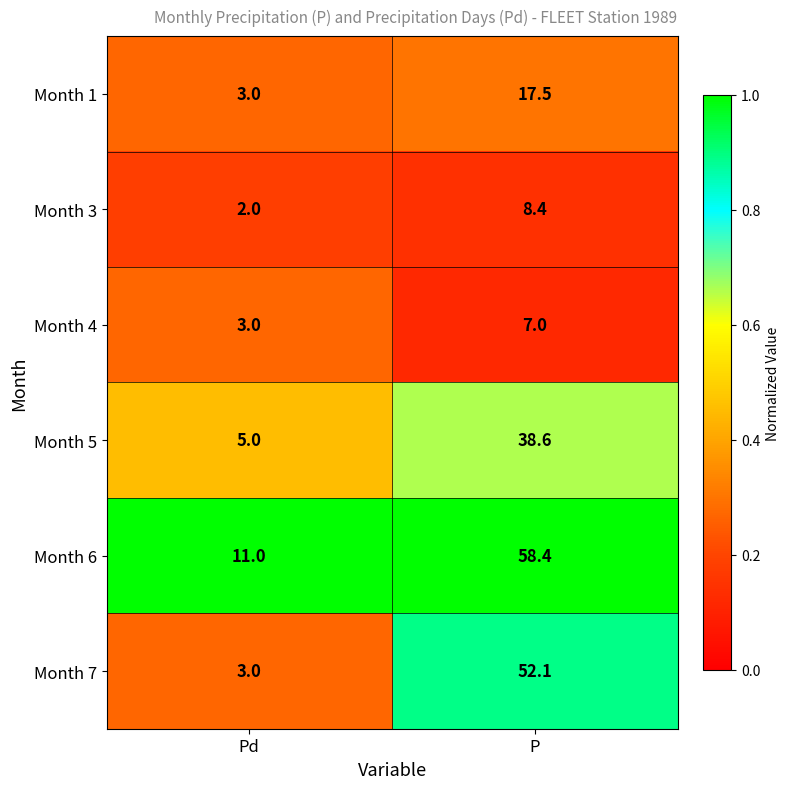

Reading left to right, extract all data points from this chart.

Month 1: Pd=3.0	P=17.5
Month 3: Pd=2.0	P=8.4
Month 4: Pd=3.0	P=7.0
Month 5: Pd=5.0	P=38.6
Month 6: Pd=11.0	P=58.4
Month 7: Pd=3.0	P=52.1